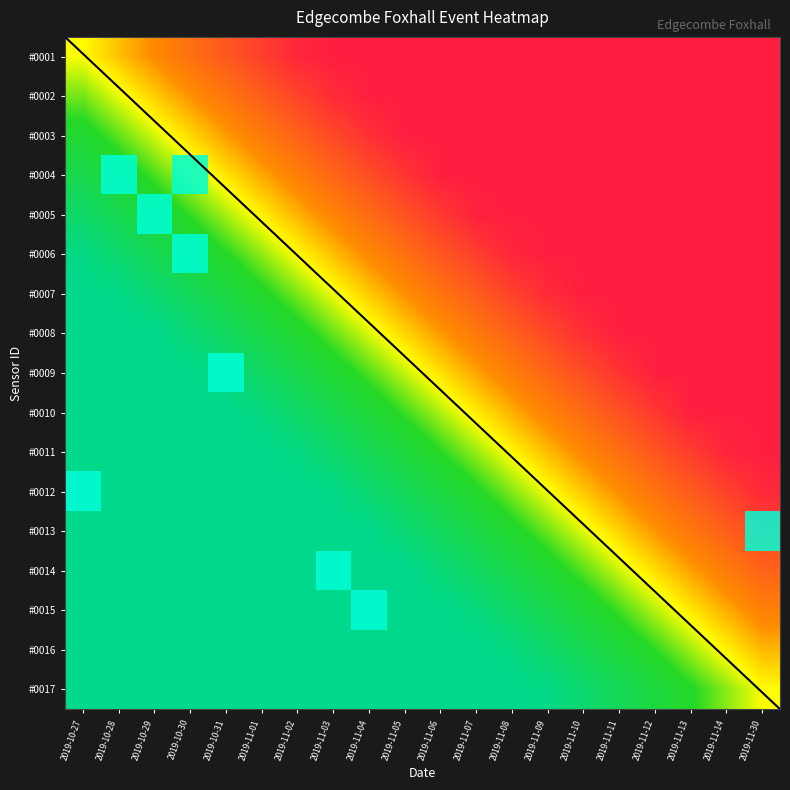

At which category is the sum across all series the highest?

2019-10-30